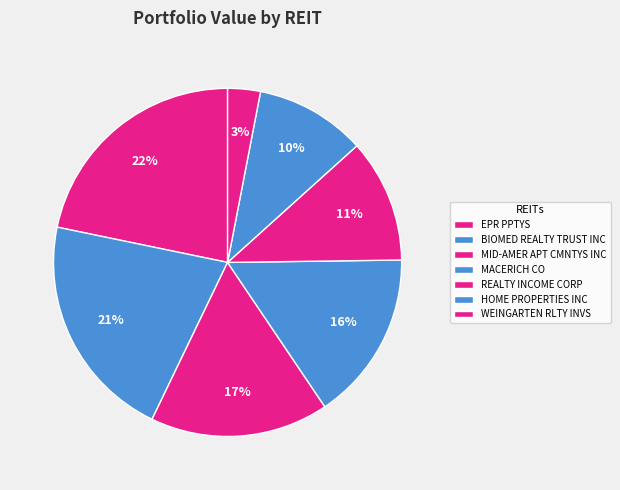

Which slice is the largest?

EPR PPTYS